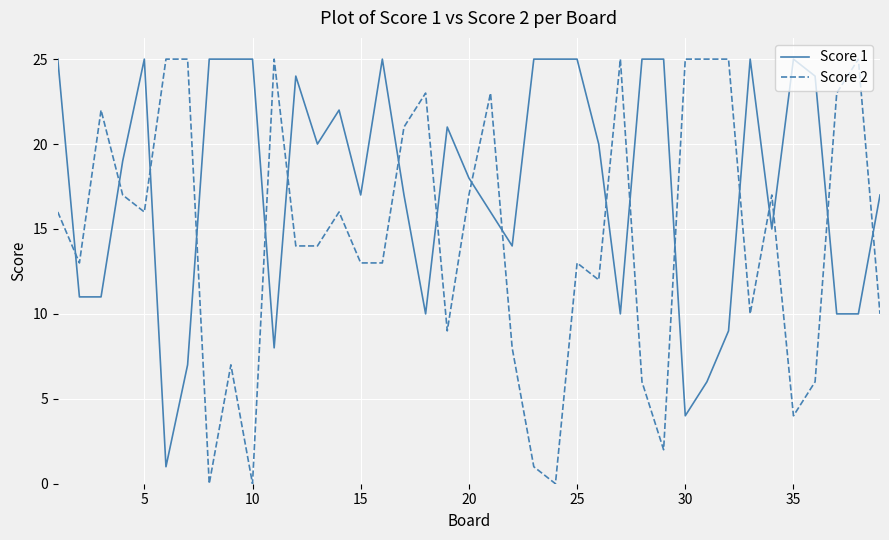

How many intersections are there between Score 2 and Score 1?

18